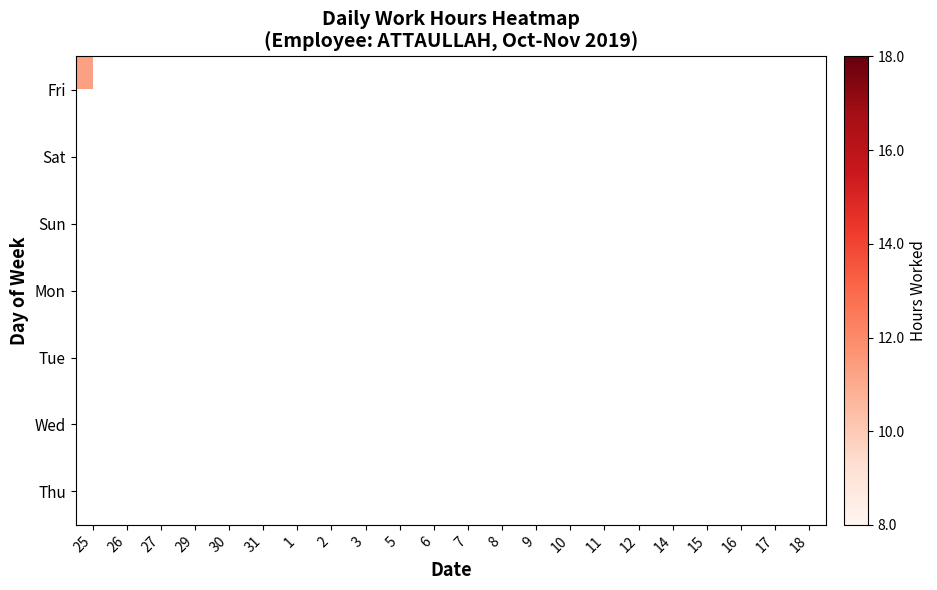

How many positive values does the Wed series have?

2